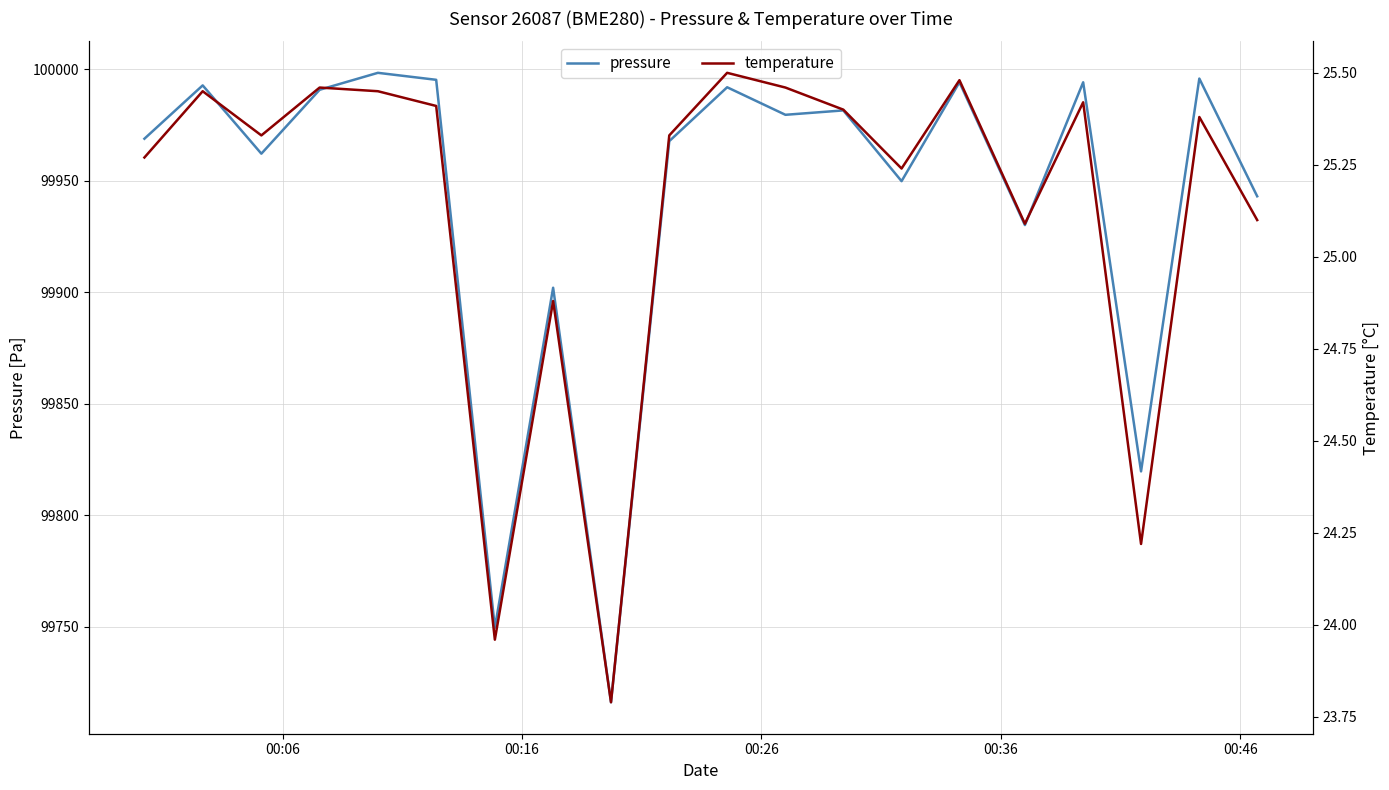

What are all the series names shown in the legend?

pressure, temperature